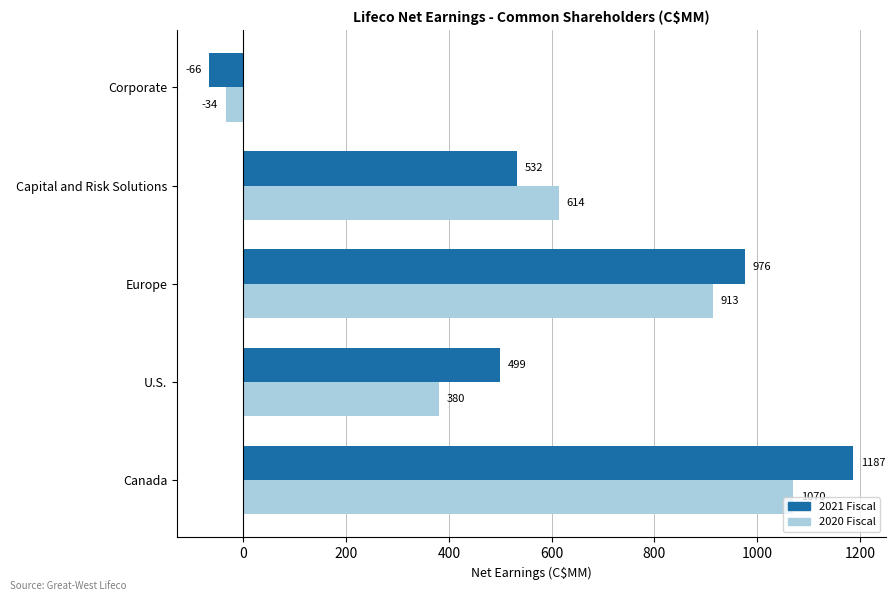

Which series has the widest spread of values?

2021 Fiscal